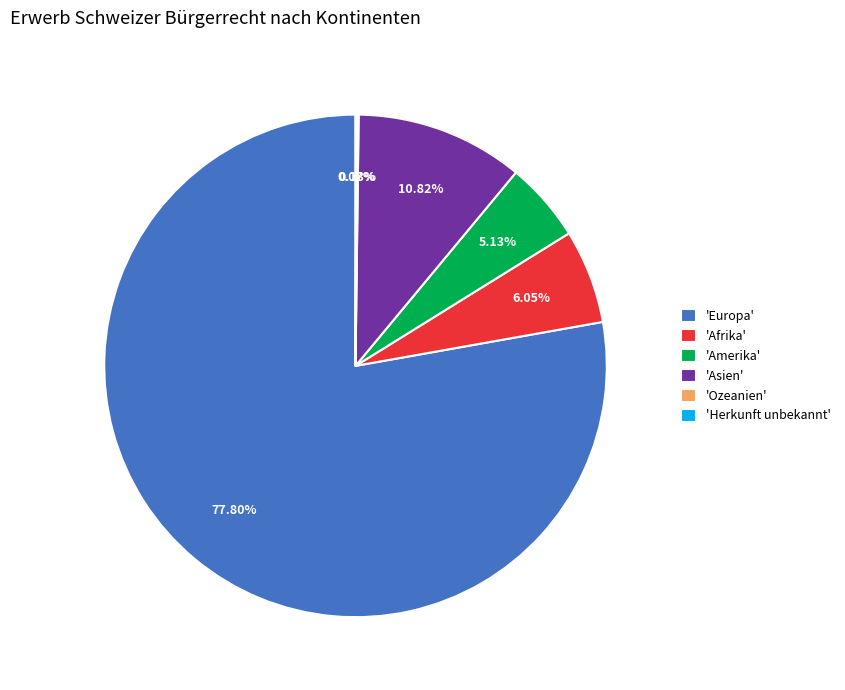

Which has a higher value, 'Europa' or 'Amerika'?

'Europa'